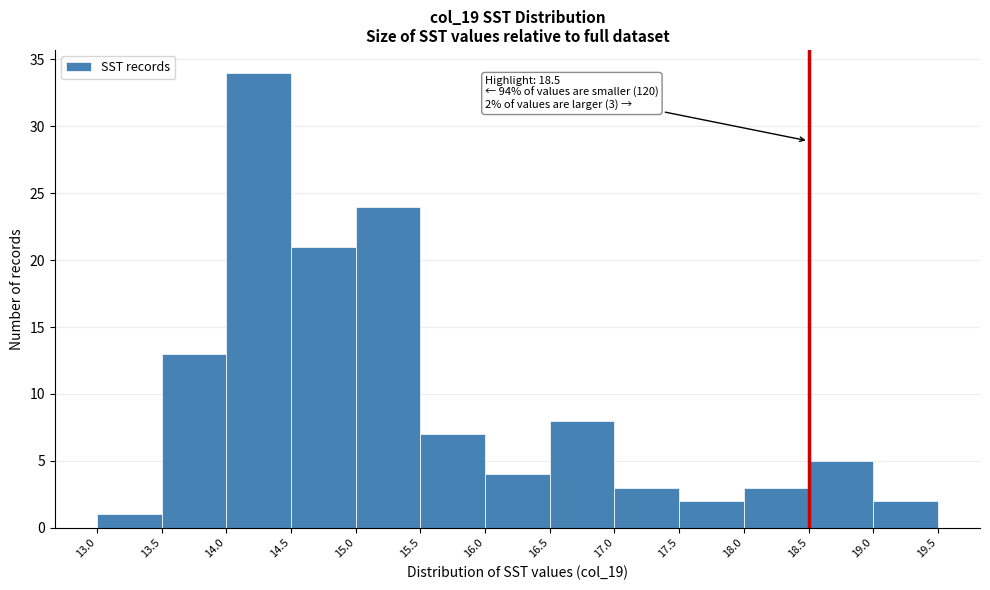

Which range on the x-axis has the tallest bar?

14.0 to 14.5